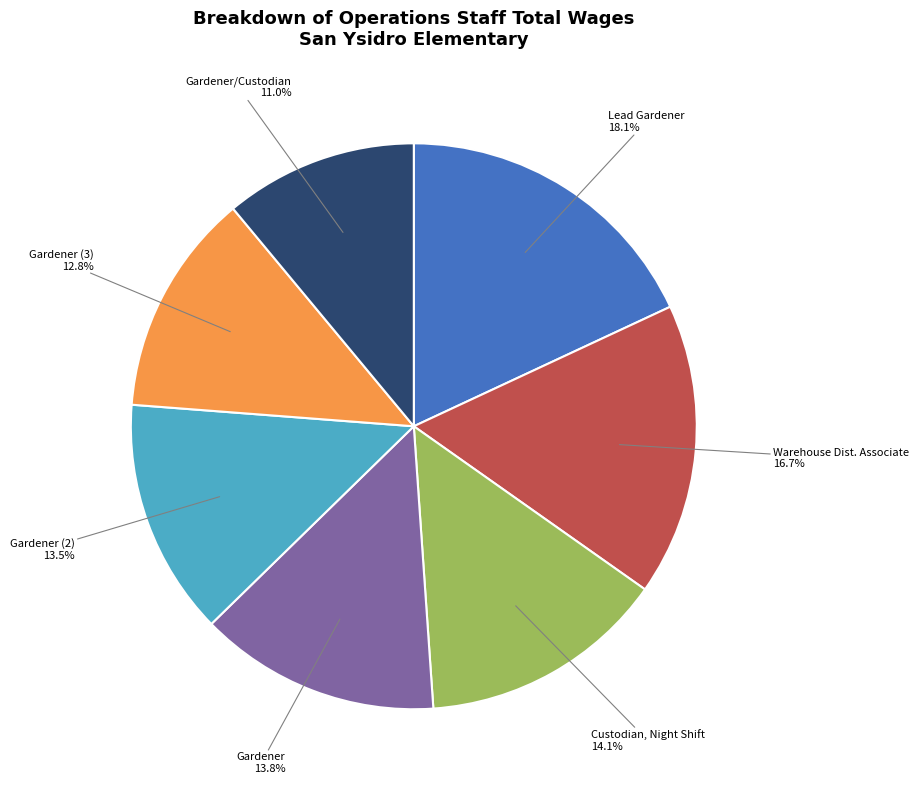

Rank the categories by value from lowest to highest.

Gardener/Custodian, Gardener (3), Gardener (2), Gardener, Custodian, Night Shift, Warehouse Dist. Associate, Lead Gardener